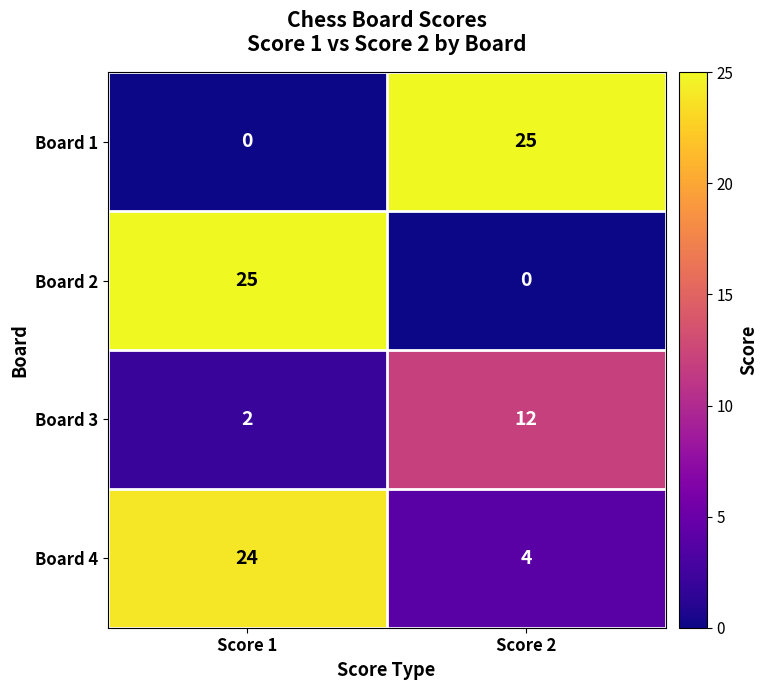

What is the difference between the maximum and minimum values in the Board 4 series?

20